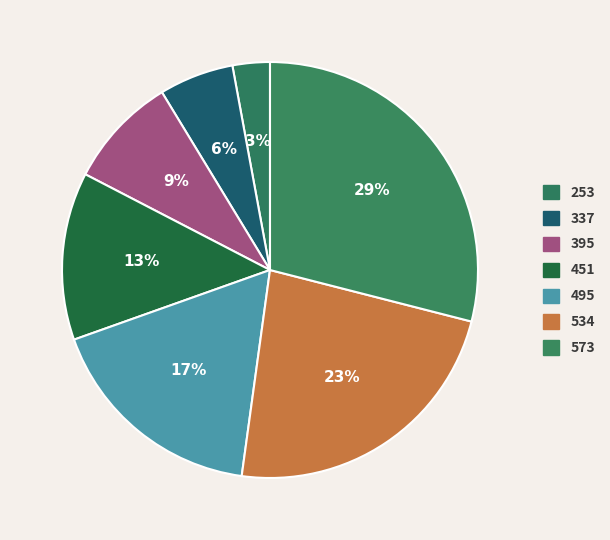

Rank the categories by value from highest to lowest.

573, 534, 495, 451, 395, 337, 253